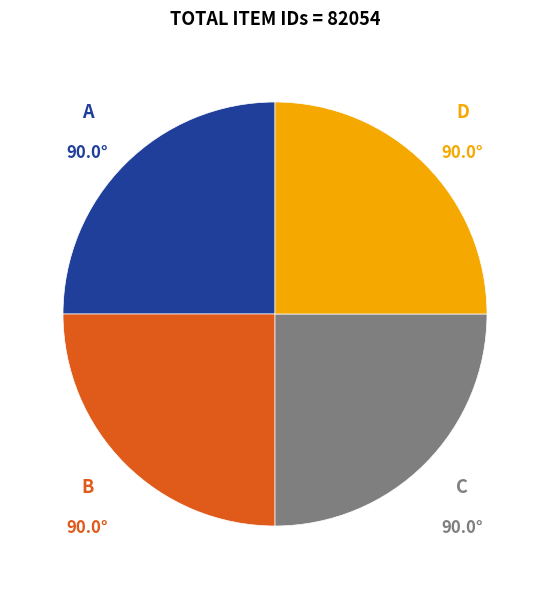

Does any single category account for the majority?

No